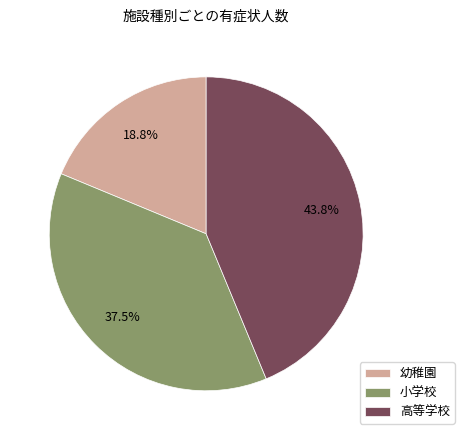

Rank the categories by value from lowest to highest.

幼稚園, 小学校, 高等学校